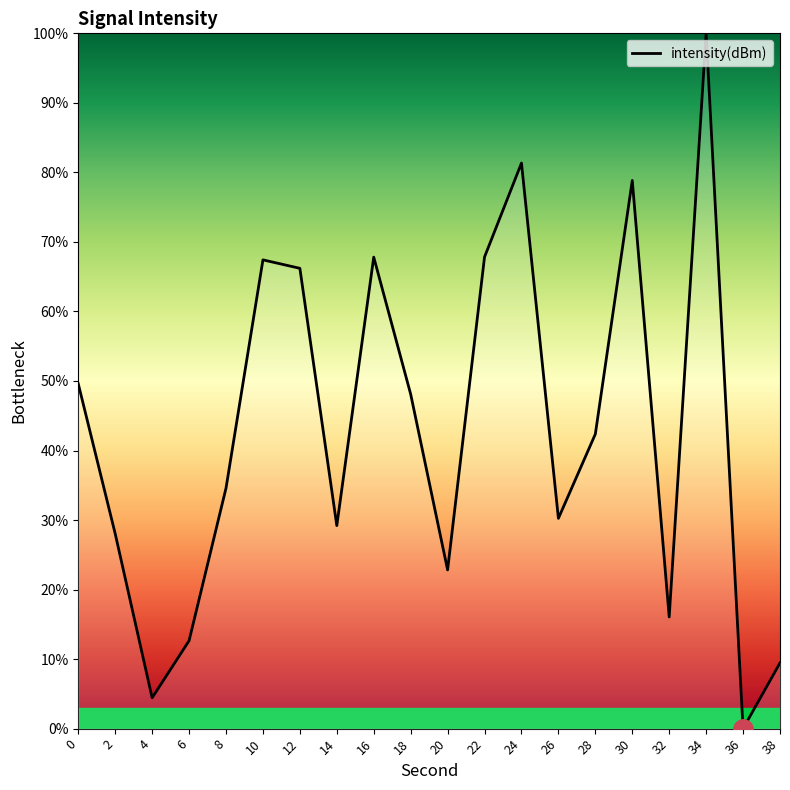

Does the chart have visible grid lines?

No